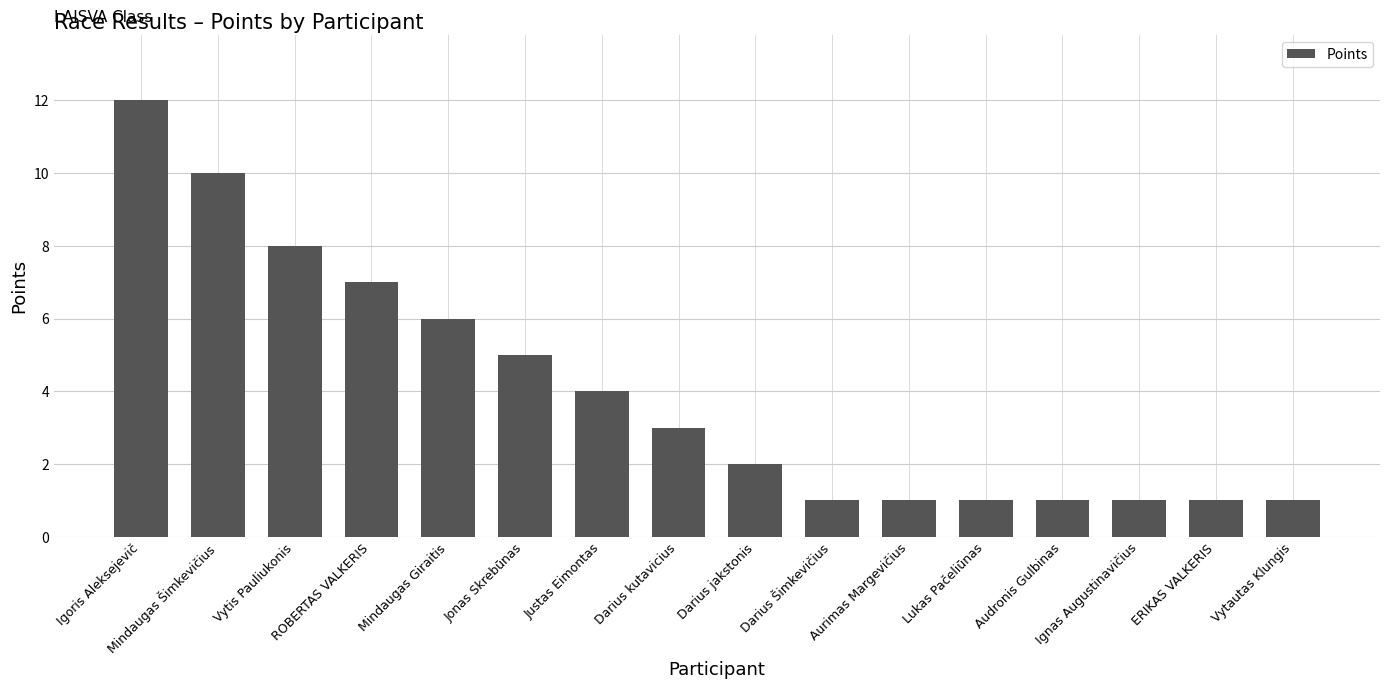

What is the difference between the values at Justas Eimontas and Darius Šimkevičius?

3